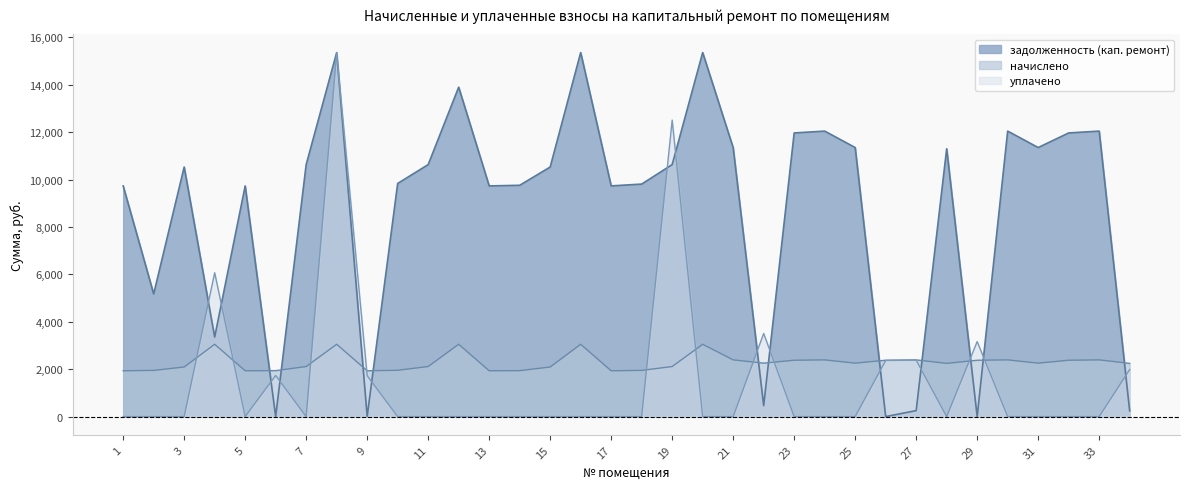

What is the sum of all задолженность (кап. ремонт) values?

296159.2